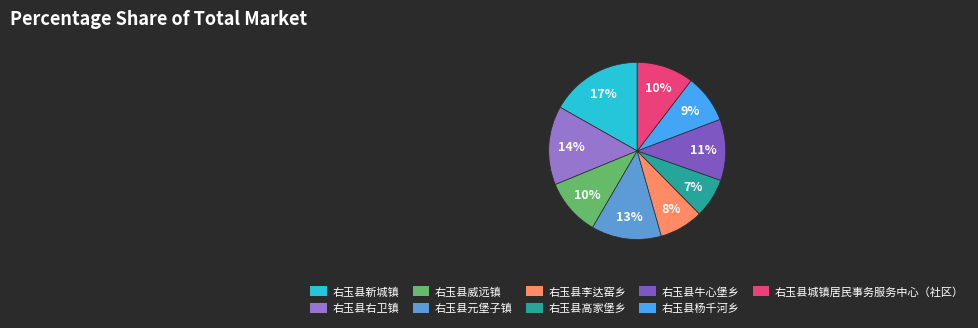

Is it true that 右玉县元堡子镇 is 13% of the pie?

True